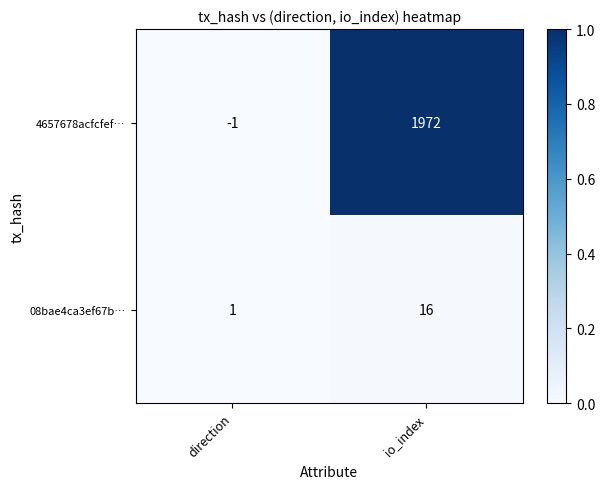

What is the difference between the maximum and minimum values in the 4657678acfcfef… series?

1973